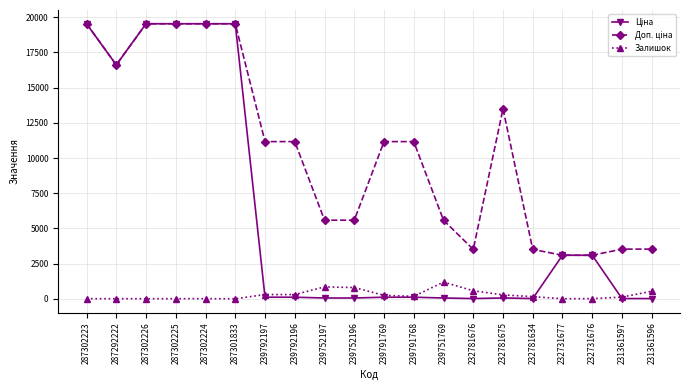

What is the value of the Залишок point at the 13th from the left?

1185.0